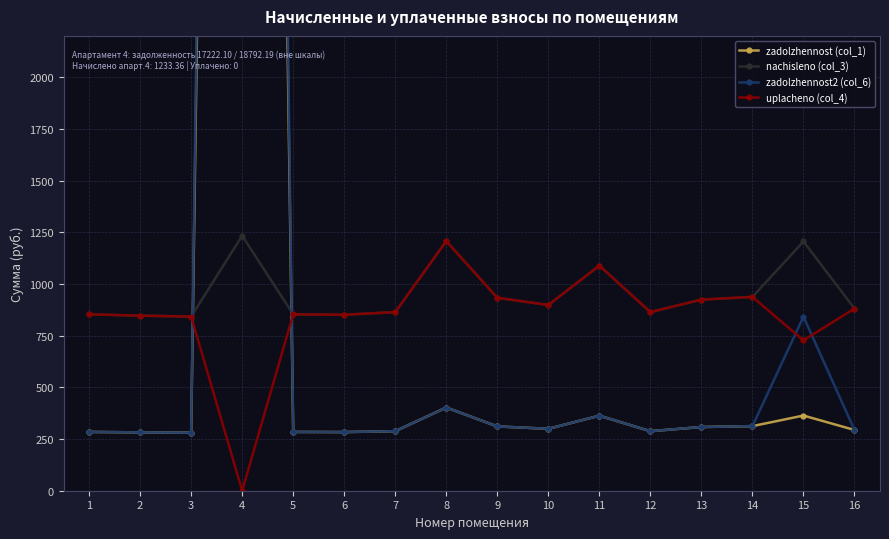

Between 12 and 16, which is larger?

16